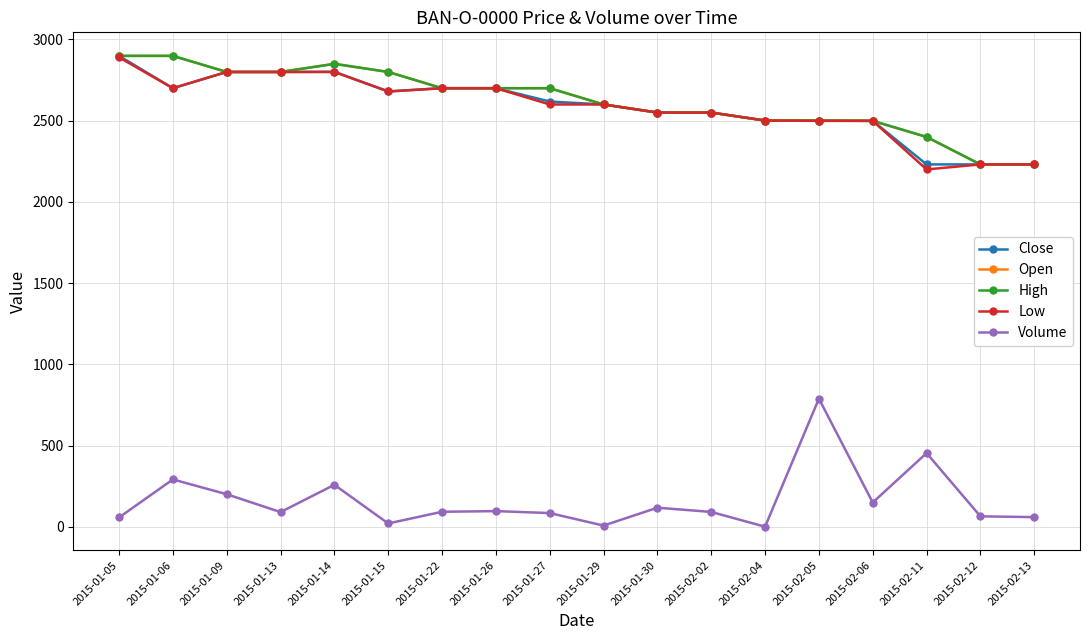

Does the chart have visible grid lines?

Yes